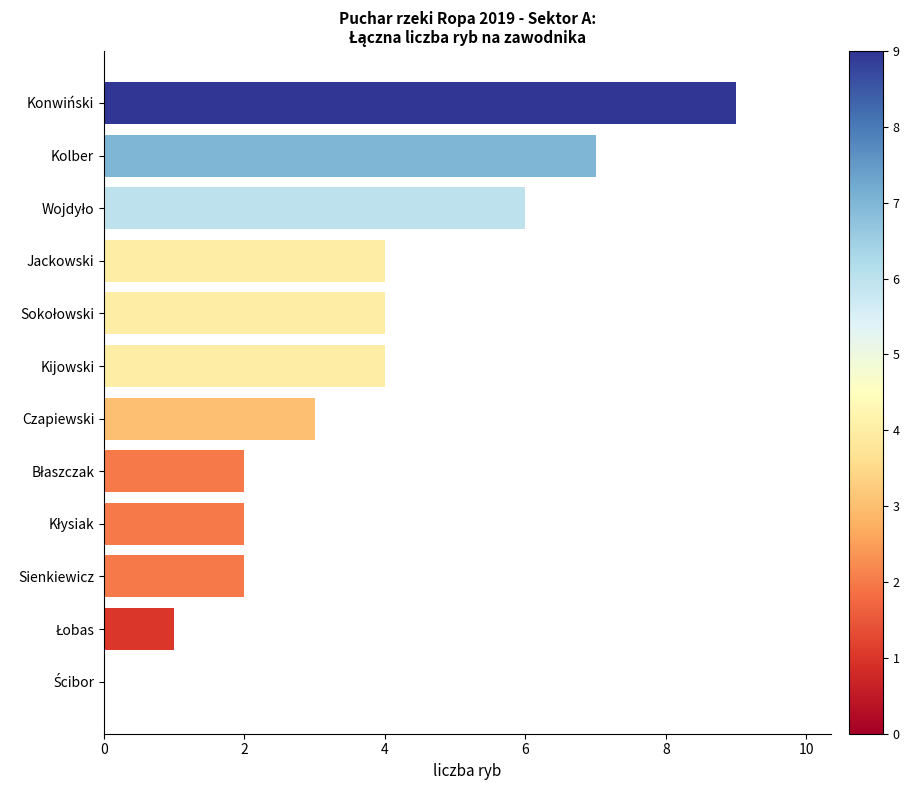

How many values are above zero?

11